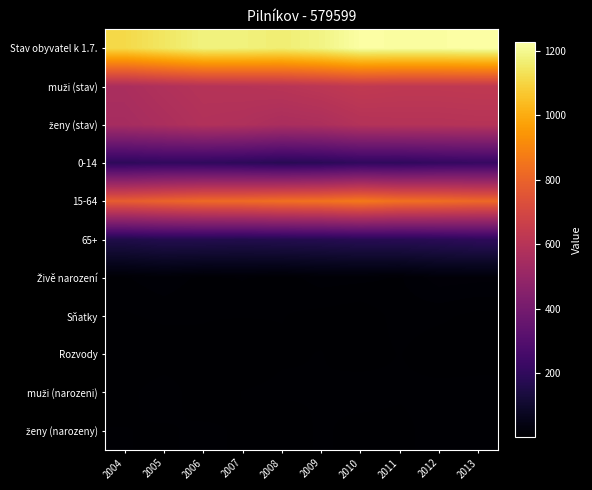

Rank the series at 2012 from lowest to highest value.

Rozvody, Sňatky, muži (narozeni), ženy (narozeny), Živě narození, 65+, 0-14, ženy (stav), muži (stav), 15-64, Stav obyvatel k 1.7.